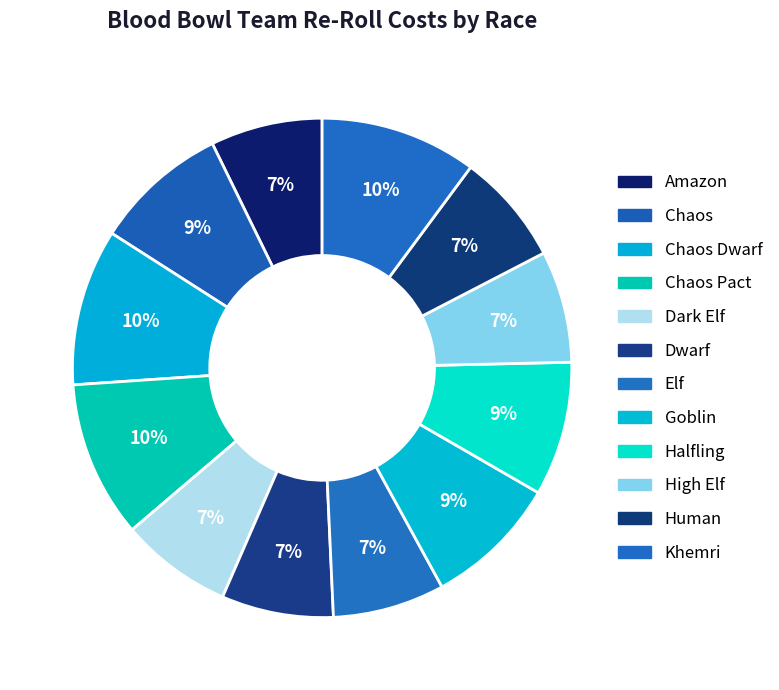

Rank the categories by value from lowest to highest.

Amazon, Dark Elf, Dwarf, Elf, High Elf, Human, Chaos, Goblin, Halfling, Chaos Dwarf, Chaos Pact, Khemri